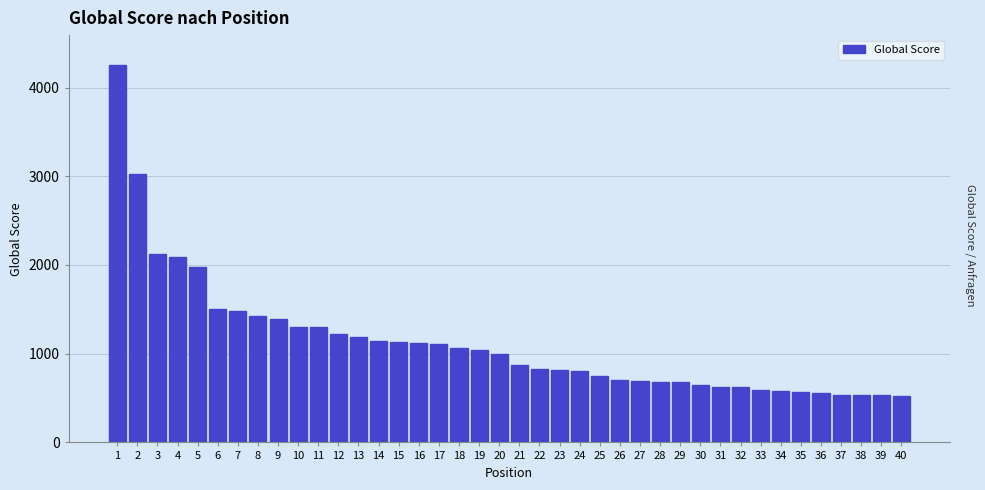

What is the minimum value shown in the chart?

522